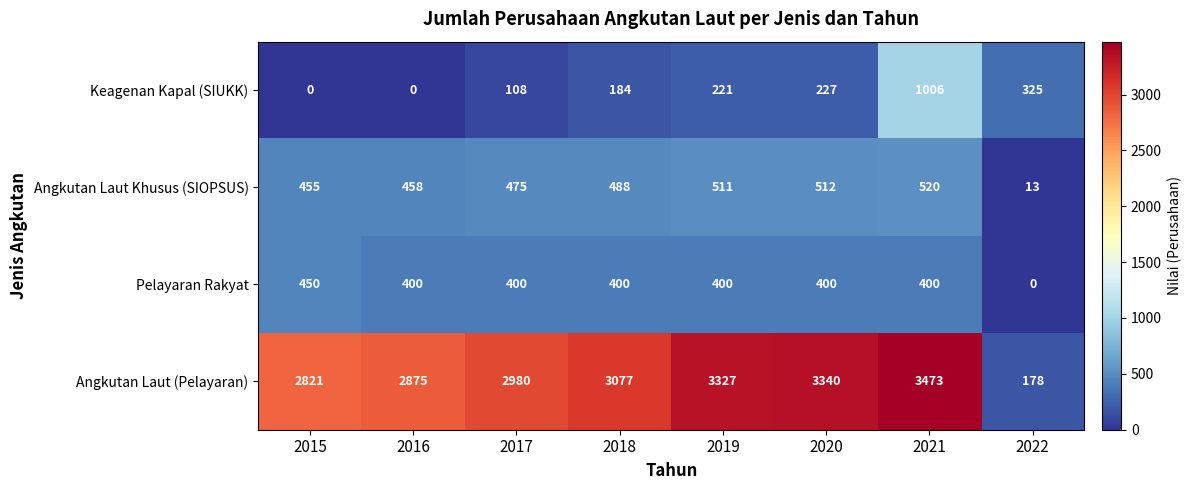

How many data points does each series have?

8